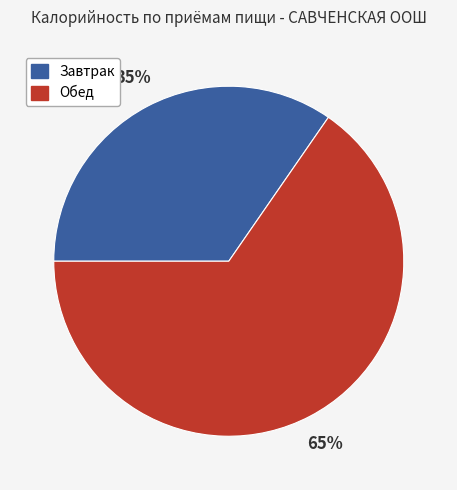

Does Завтрак represent more than half of the total?

No